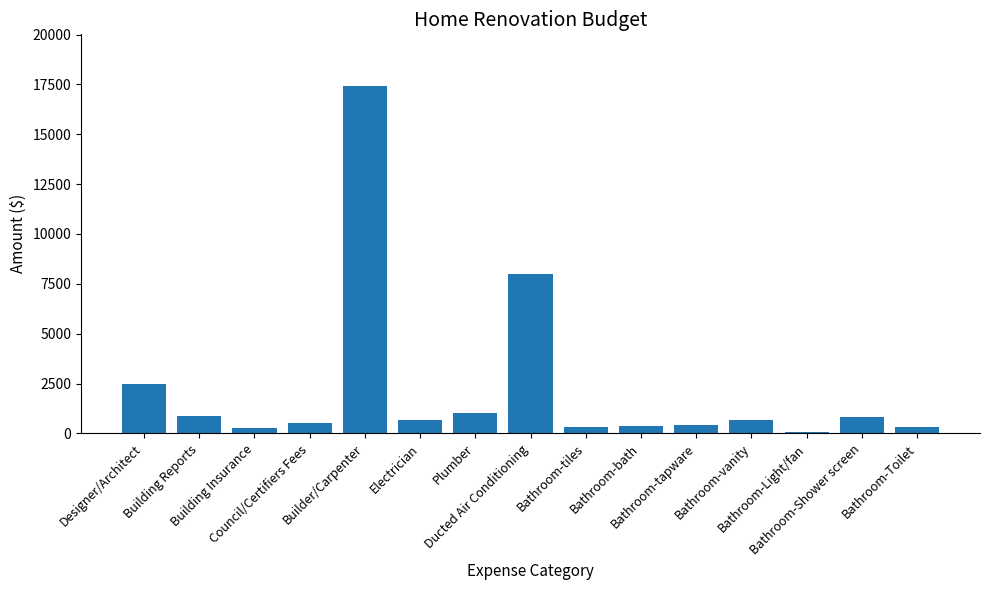

What is the average value?

2274